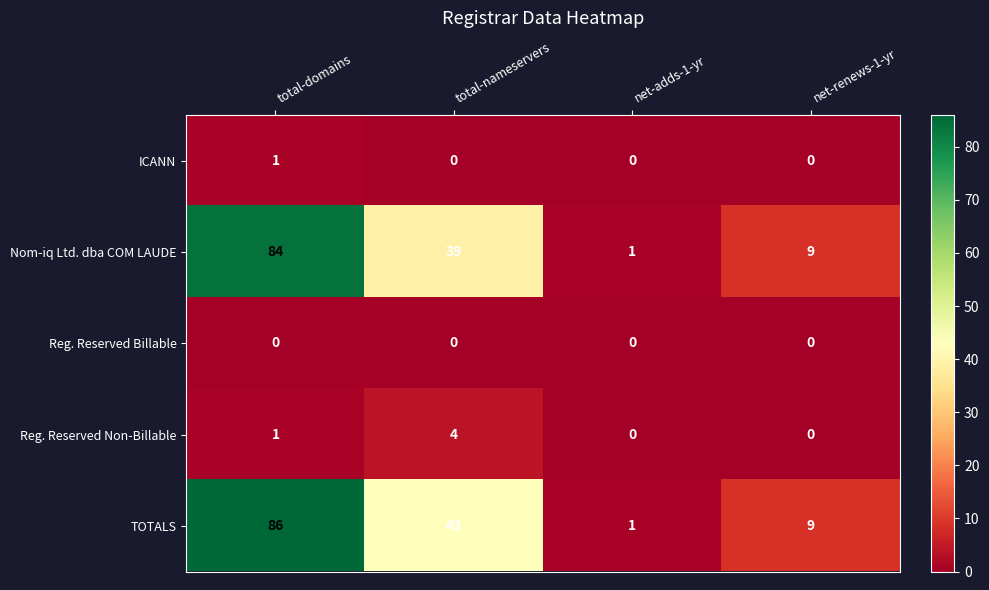

True or false: ICANN has a value of 1 at total-nameservers.

False